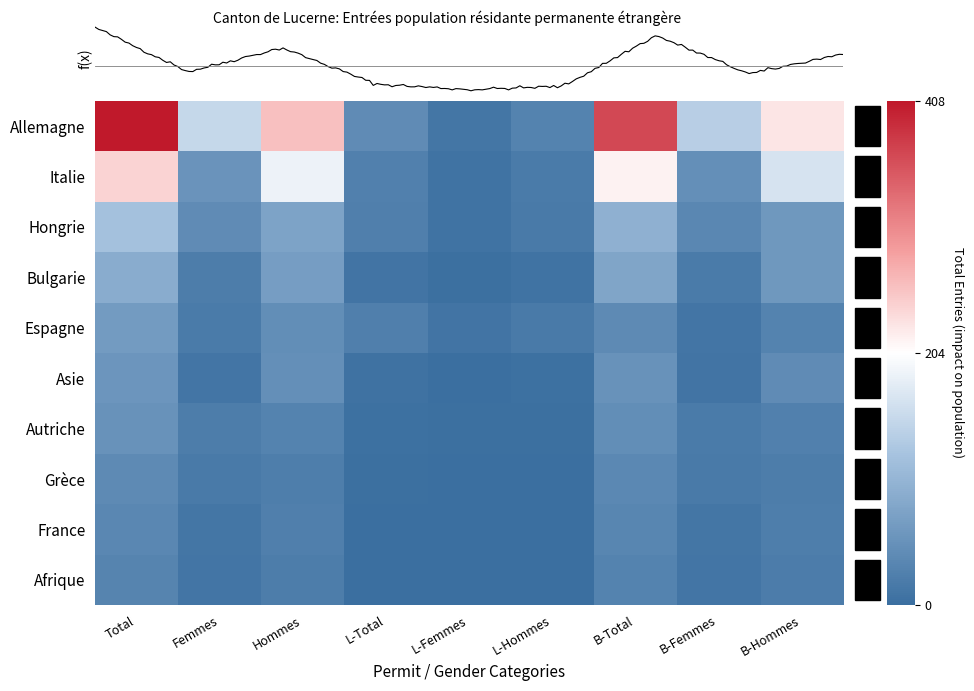

How many data points in Hongrie are less than 43?

4